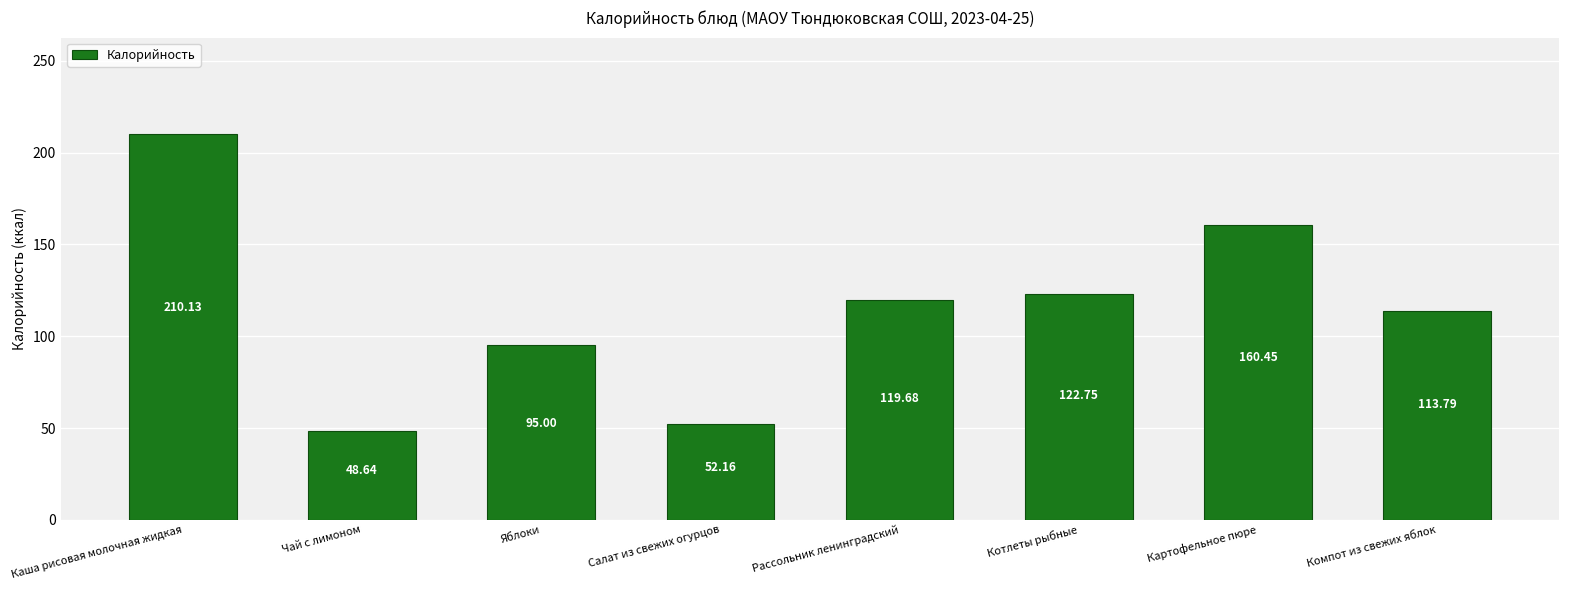

What is the label of the 1st bar from the right?

Компот из свежих яблок